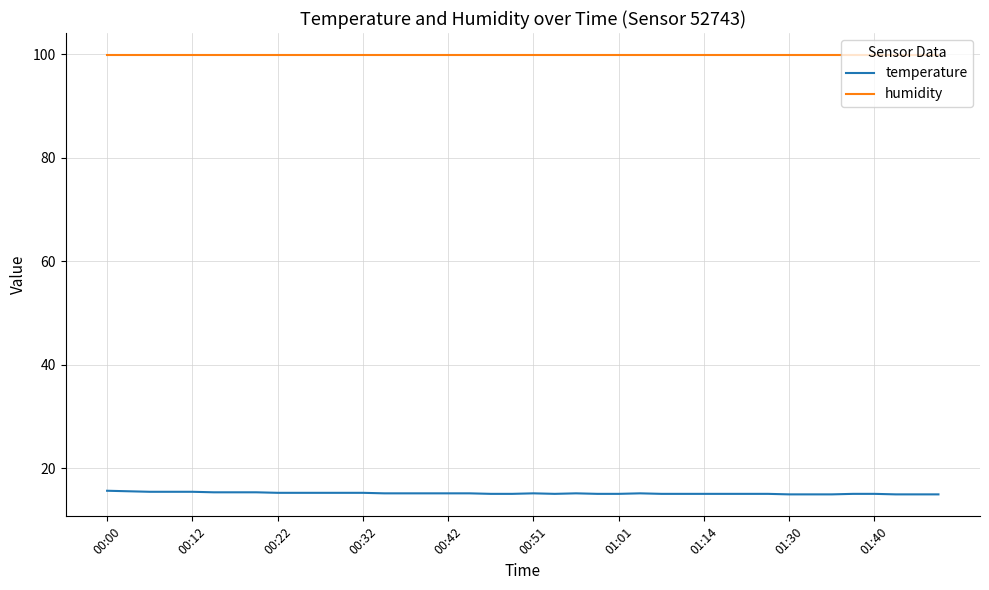

Which series has the largest total across all categories?

humidity